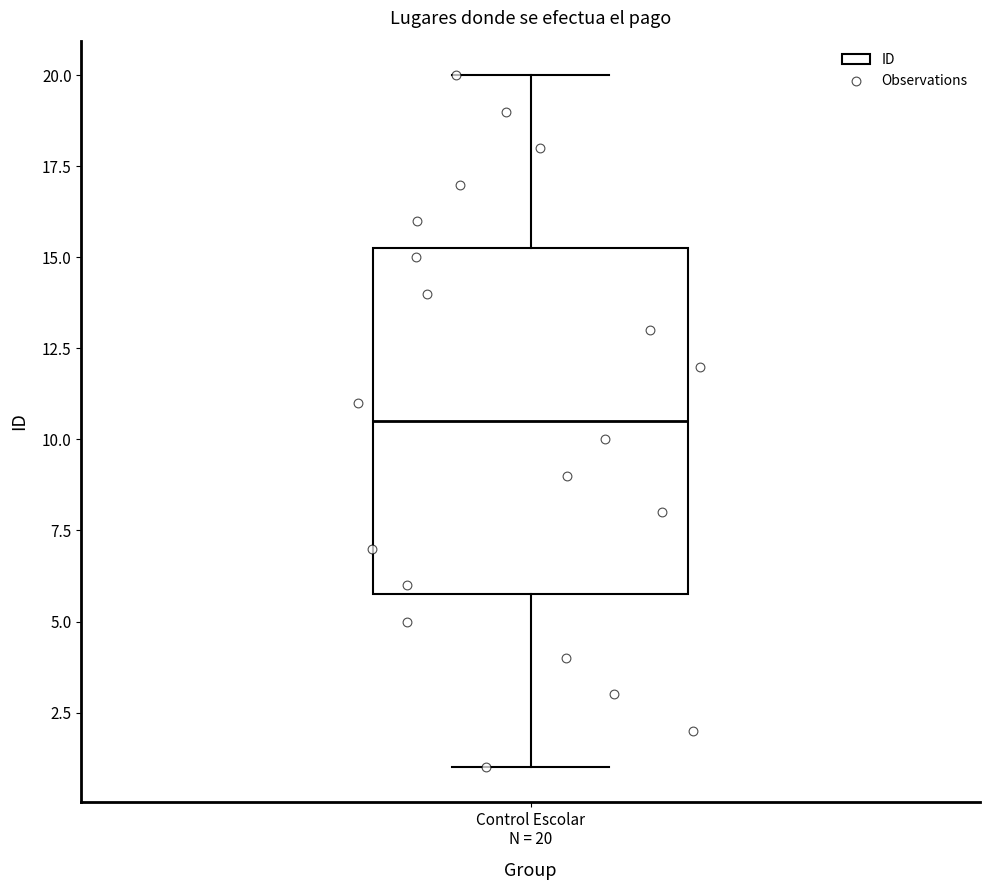

Read this box plot against the y-axis: the position of the median line, the range covered by the box, and the ends of both whiskers. The values are not printed on the chart, so give them approximately, as read against the axis.

median 10.5, box 6.0 to 15.5, whiskers 1.0 to 20.0